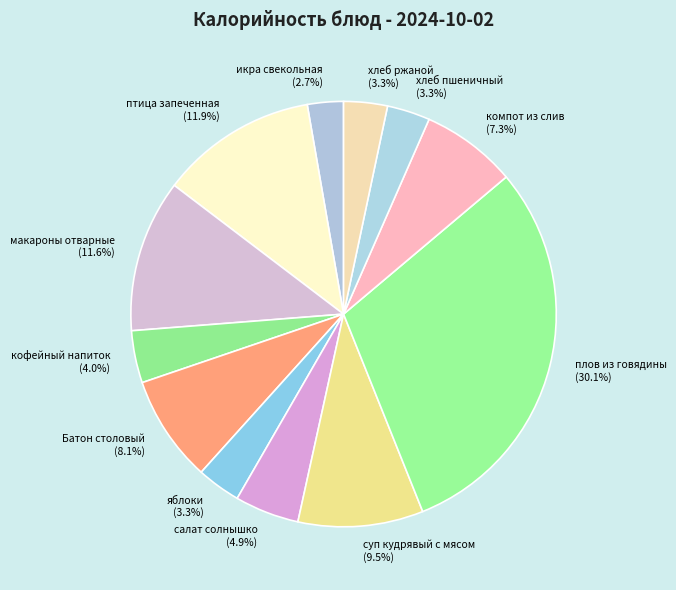

Combined, what portion of the pie is хлеб ржаной and салат солнышко?

8.2%